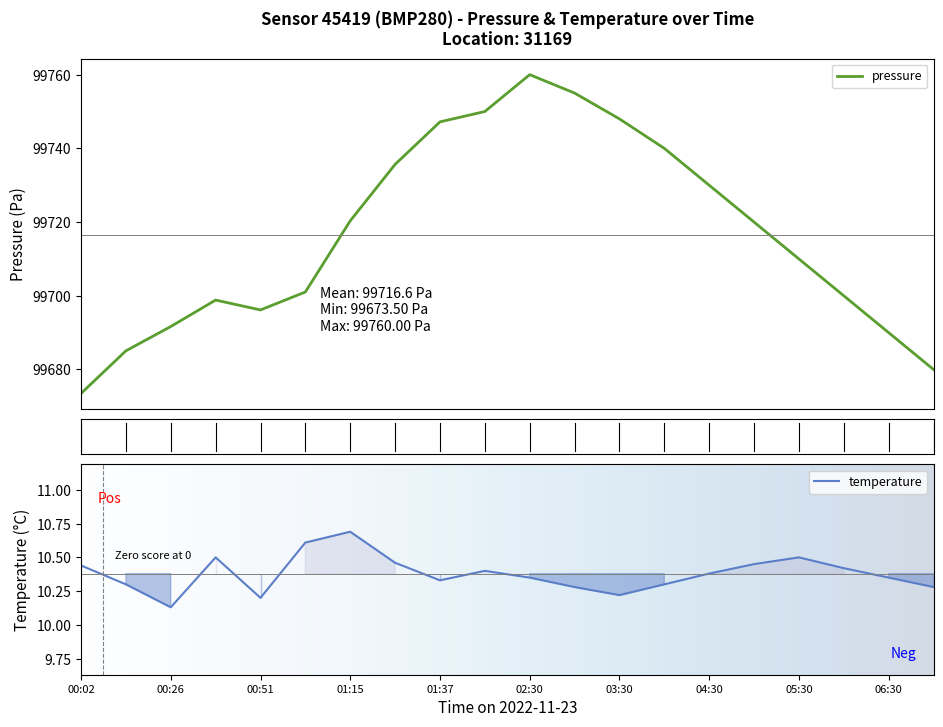

What is the label of the 18th point from the right?

00:26